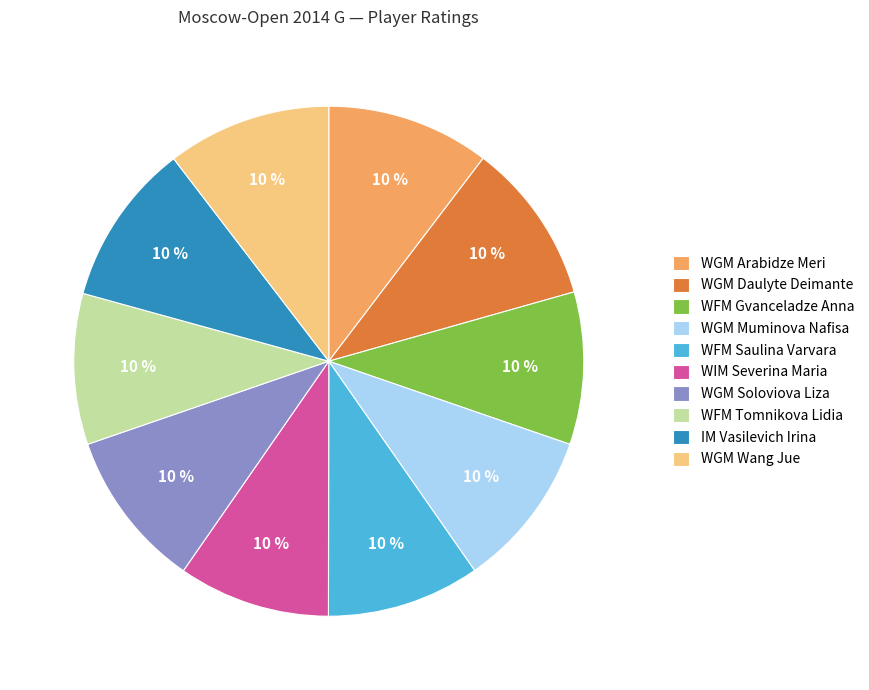

To the nearest percent, what percentage of the pie is IM Vasilevich Irina?

10%